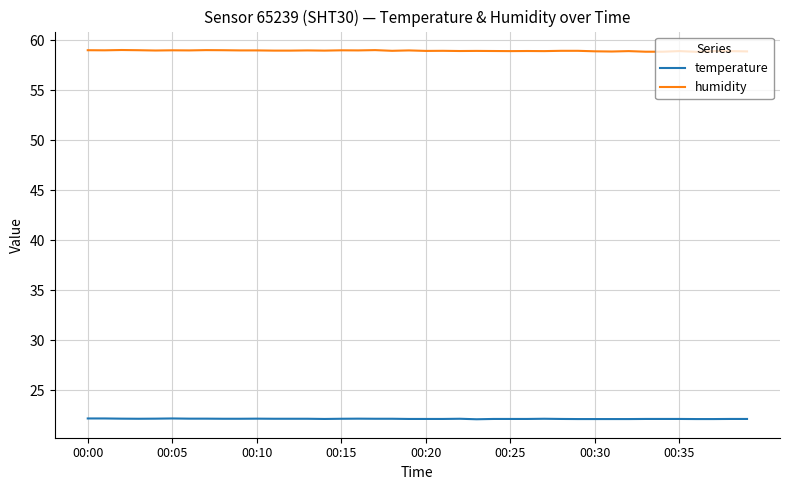

How many series are shown in this chart?

2